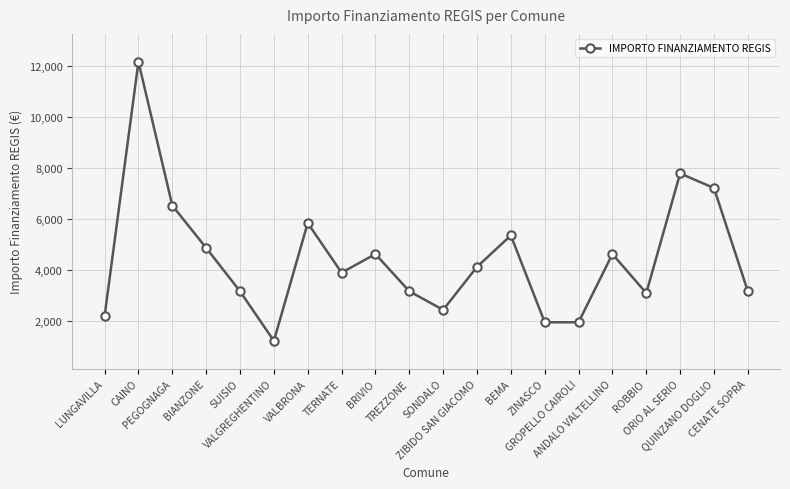

Approximately how many times larger is the value at TREZZONE compared to SONDALO?

1.3